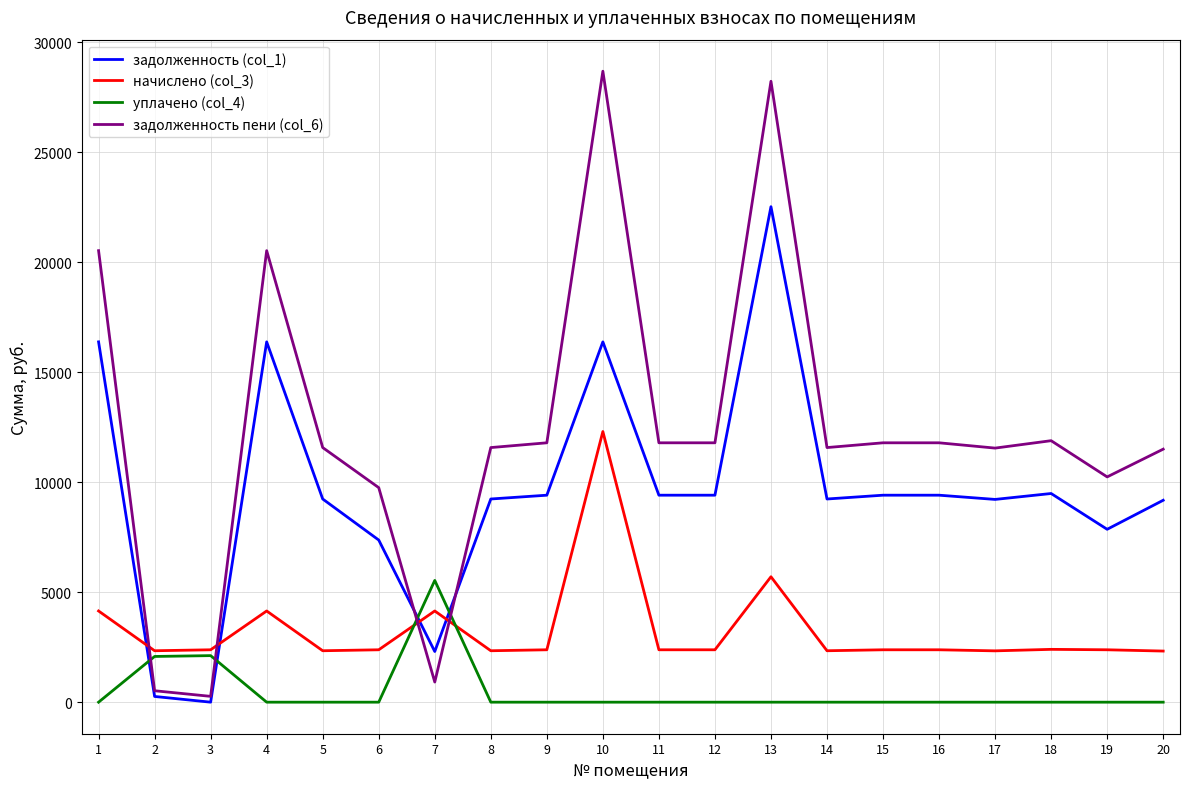

What is the highest value of the уплачено (col_4) series?

5533.8